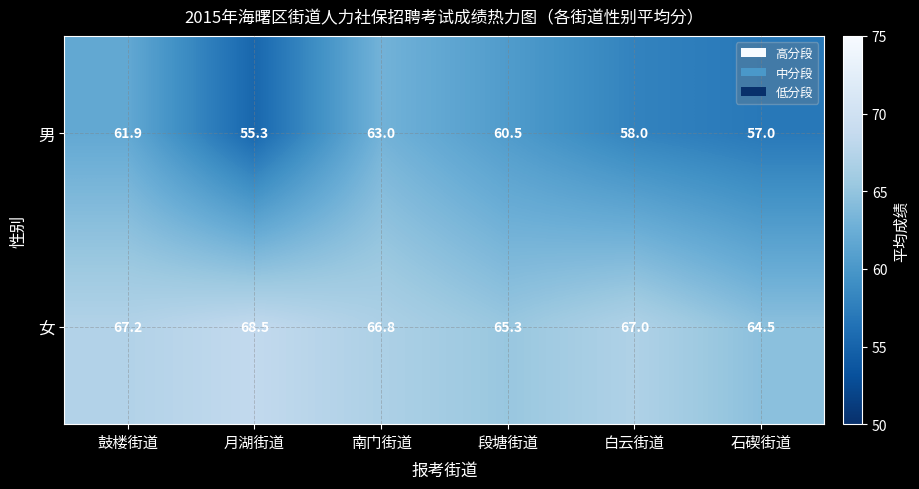

What is the smallest value displayed?

55.3